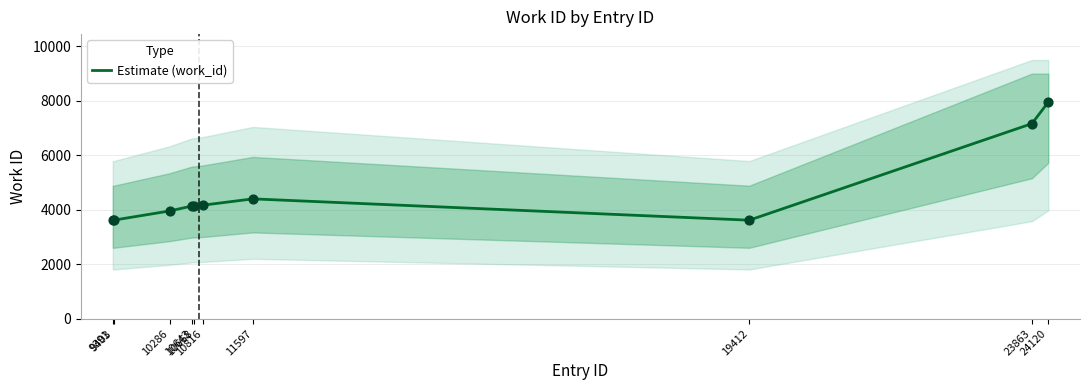

Which has a higher value, 19412 or 24120?

24120